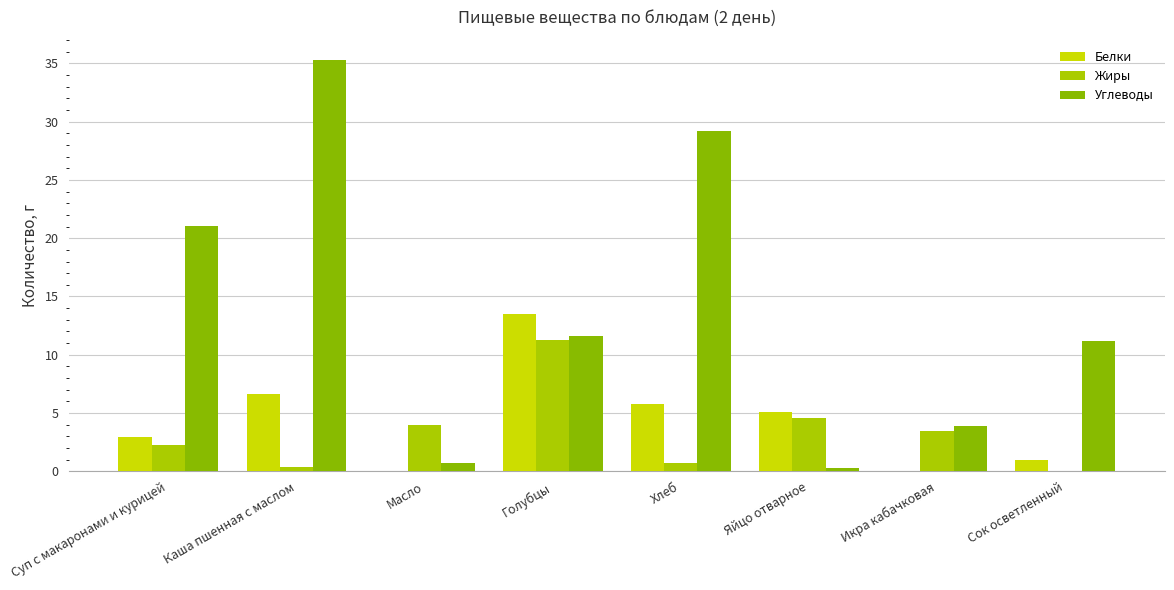

What value does the Углеводы series have at Сок осветленный?

11.2